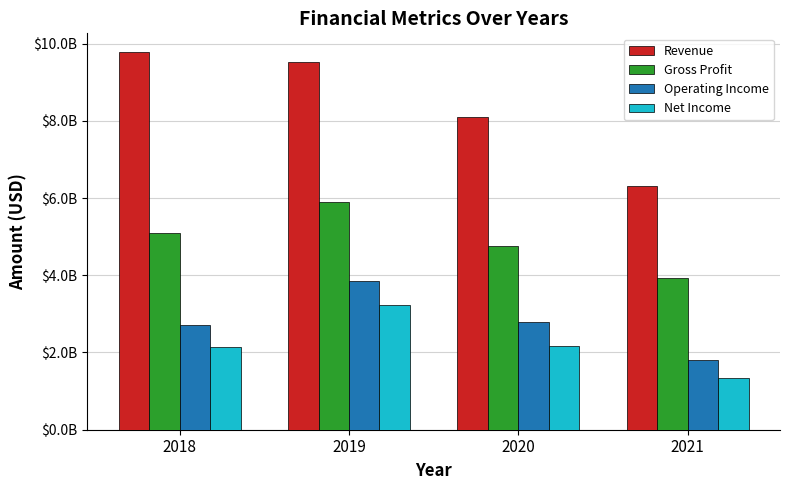

Does the chart contain any negative values?

No